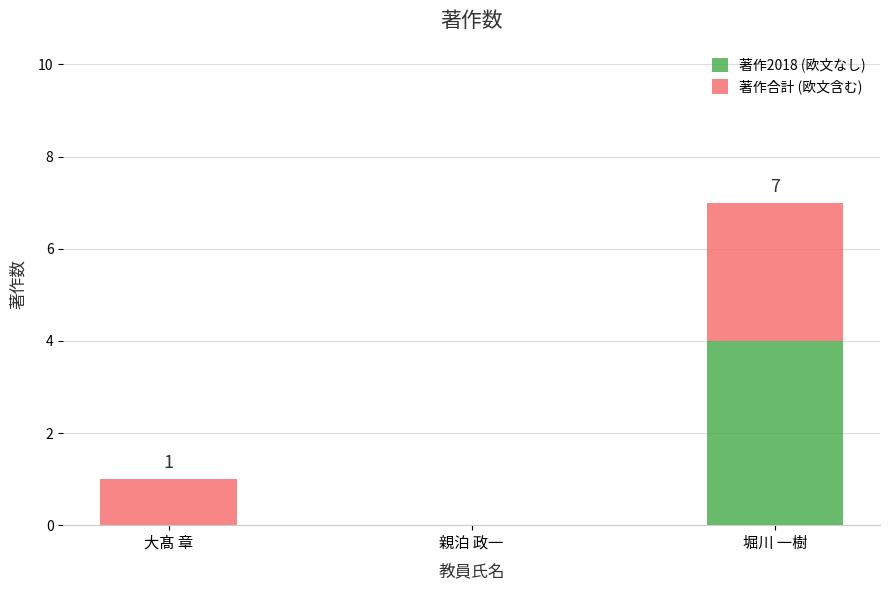

What is the sum of all 著作2018 (欧文なし) values?

4